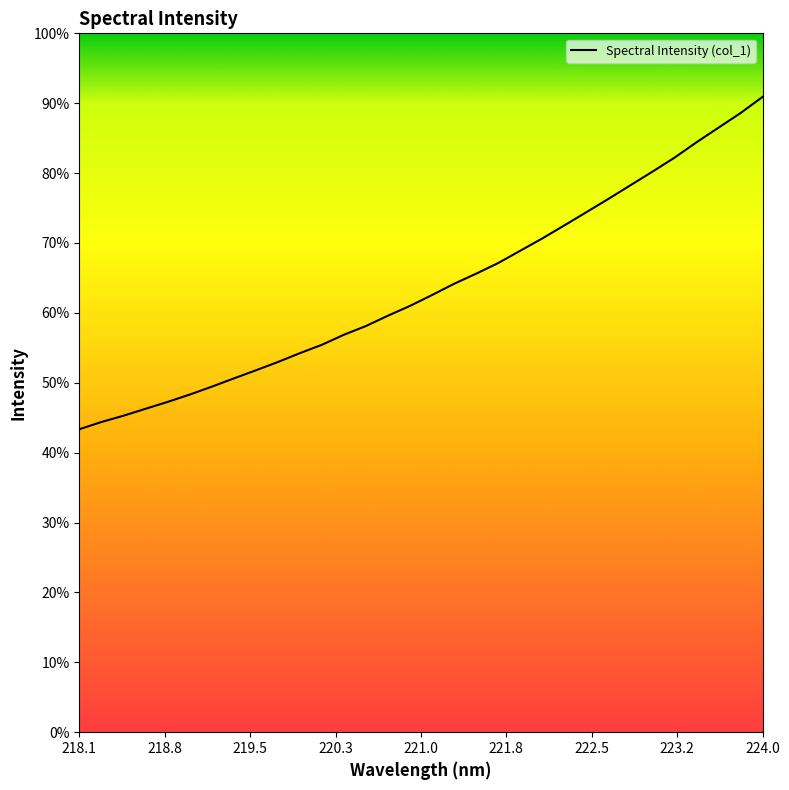

How many values are below 2763?

16